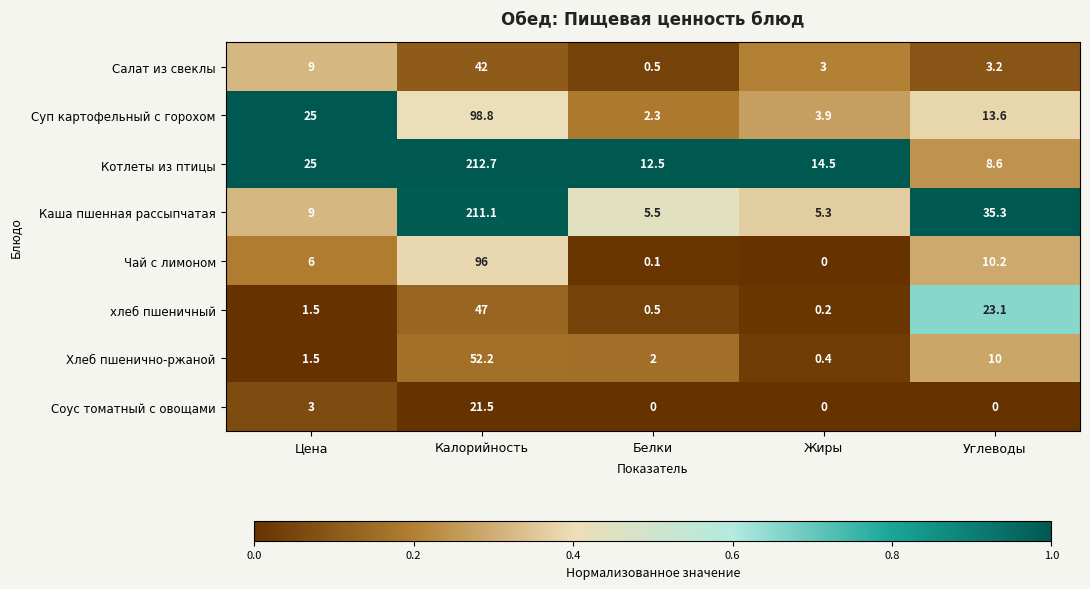

At which category is the sum across all series the highest?

Калорийность